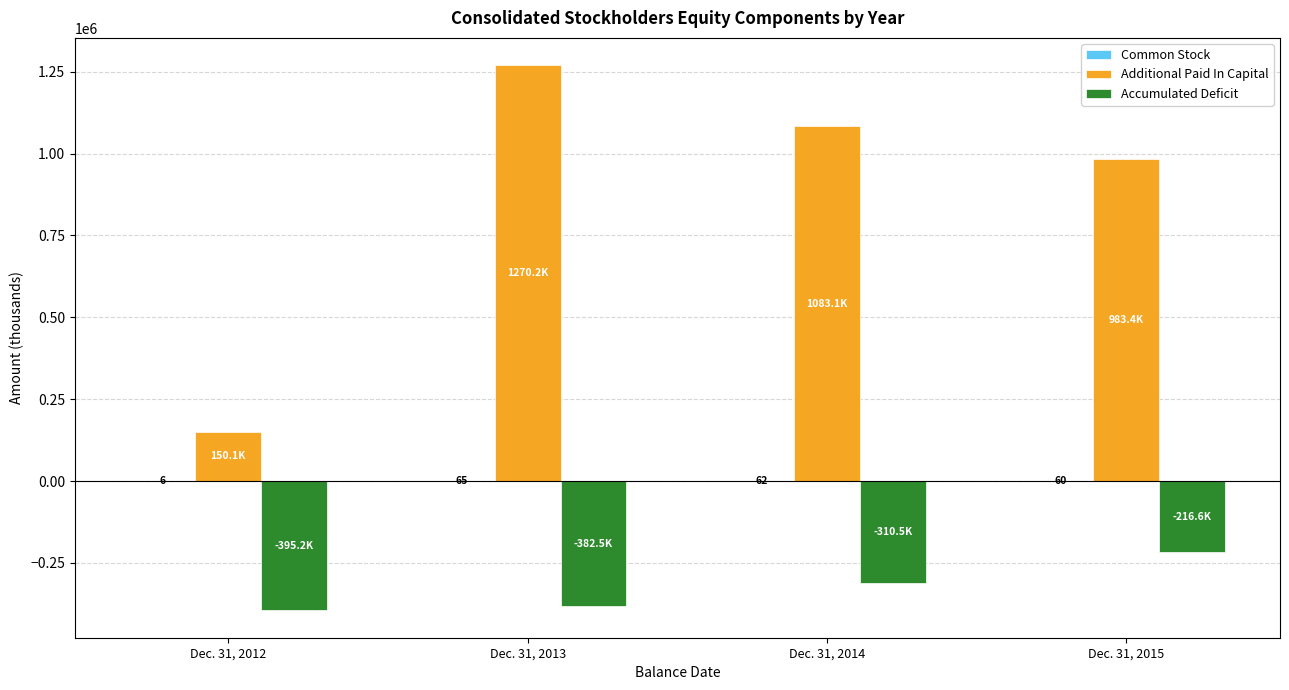

Which series changed the most between Dec. 31, 2012 and Dec. 31, 2014?

Additional Paid In Capital